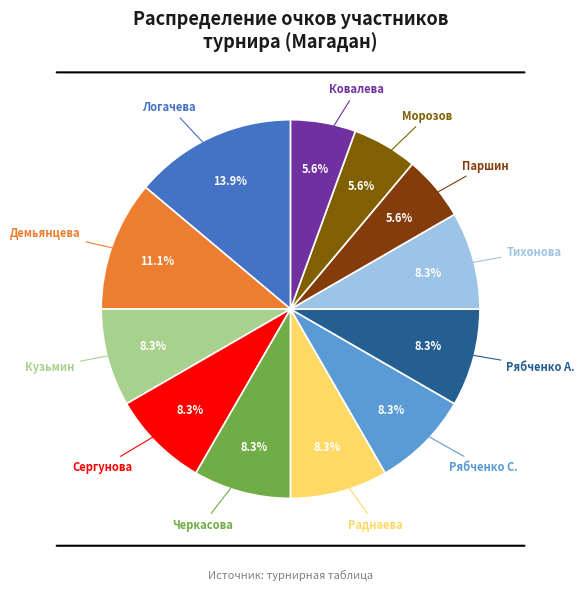

How many slices are in this pie chart?

12